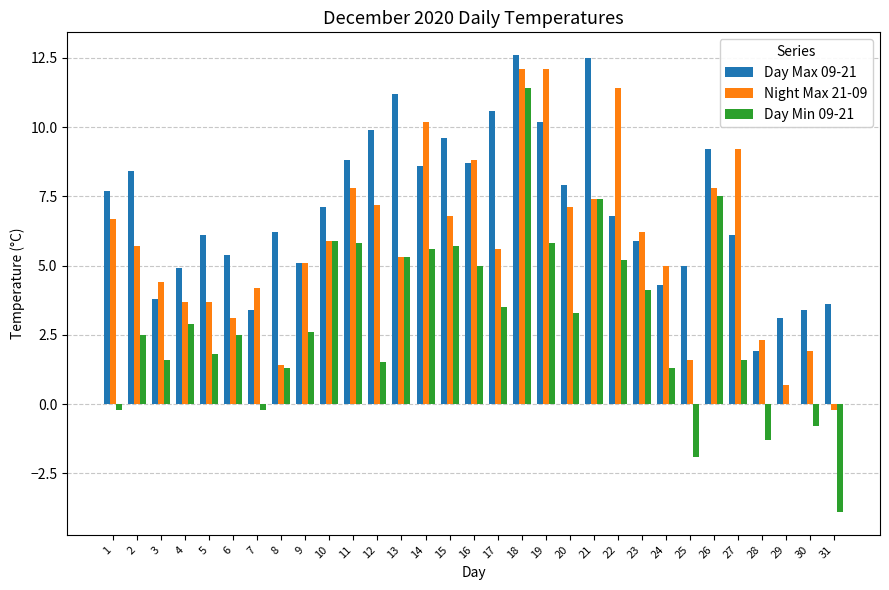

Does the chart contain stacked bars?

No